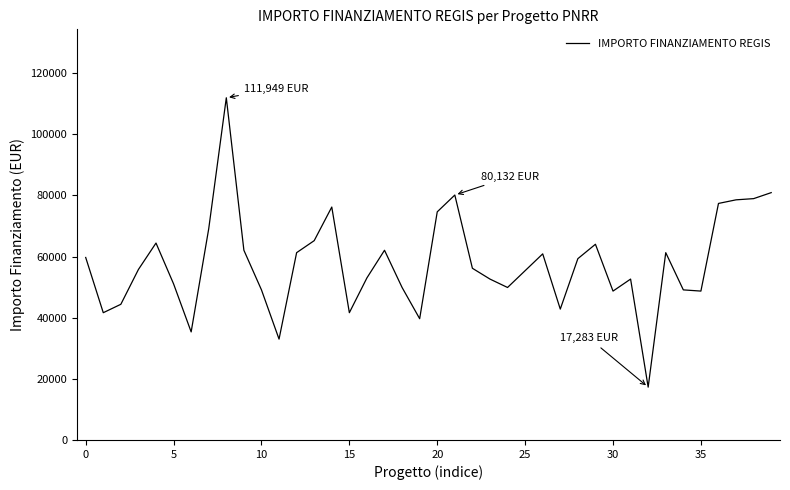

Does the chart have visible grid lines?

No